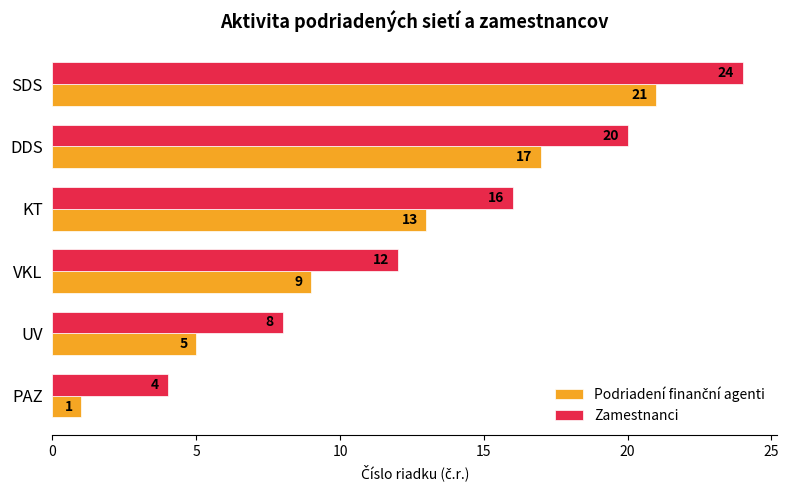

What is the total value across all series at KT?

29